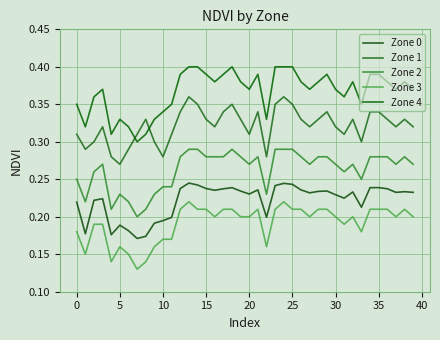

At which category is the sum across all series the highest?

13